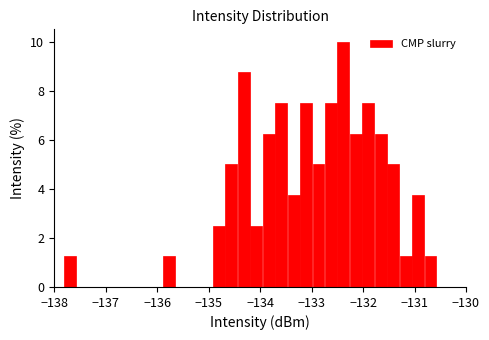

Read against the x-axis, roughly where is the centre of the tallest bar?

-132.4